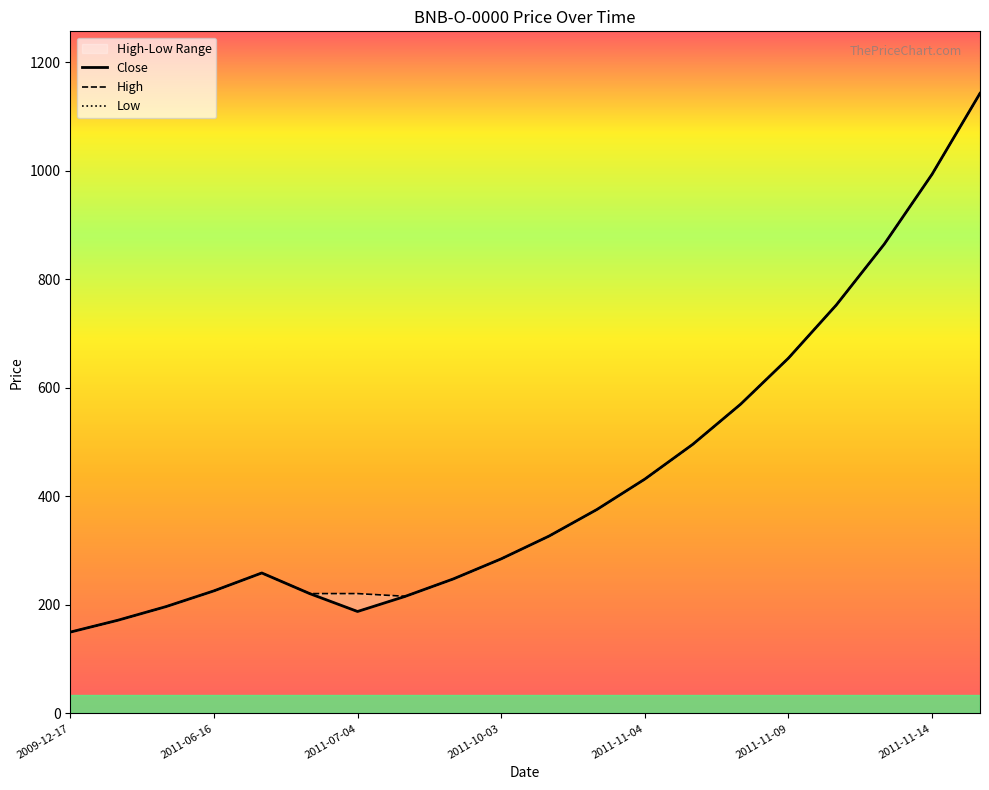

Is the value of High at 2011-06-16 greater than the value of Low at 2011-10-31?

No